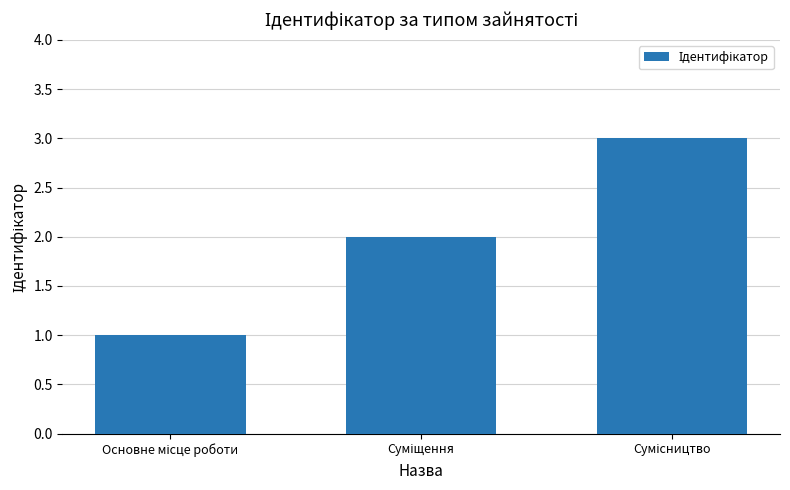

What is the sum of all values?

6